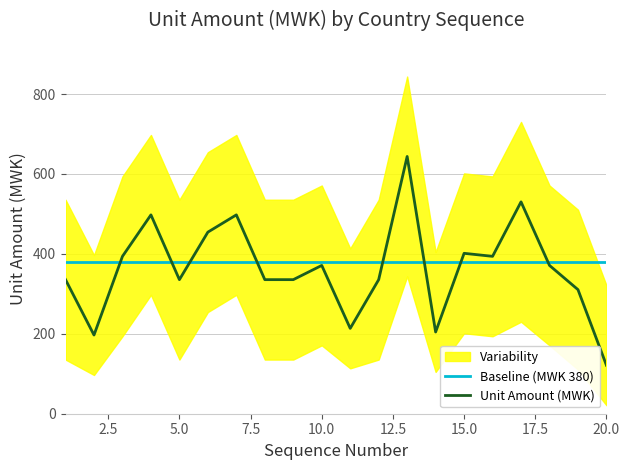

What is the maximum value for Unit Amount (MWK)?

643.8